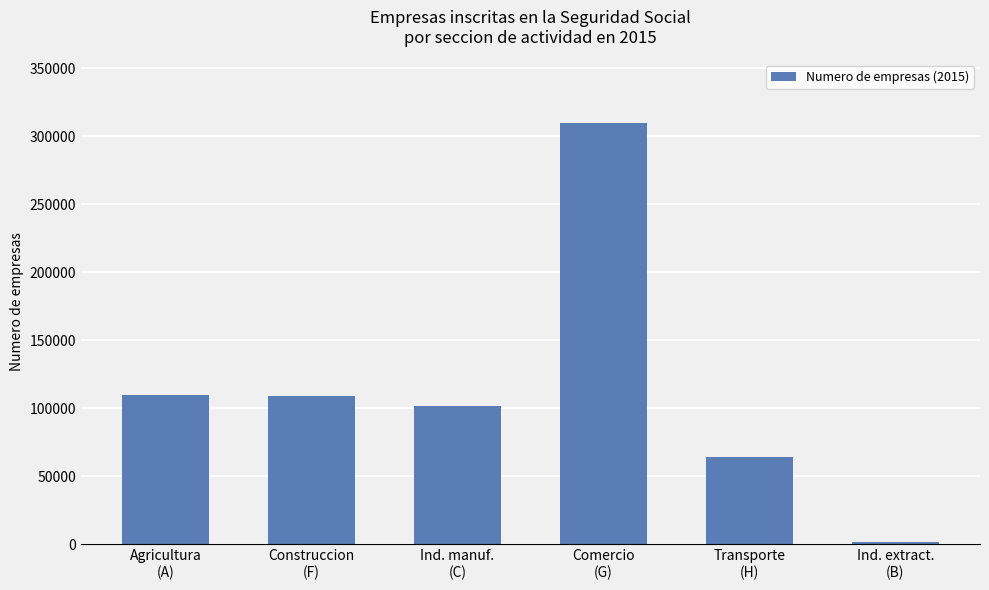

What is the greatest value displayed?

309956